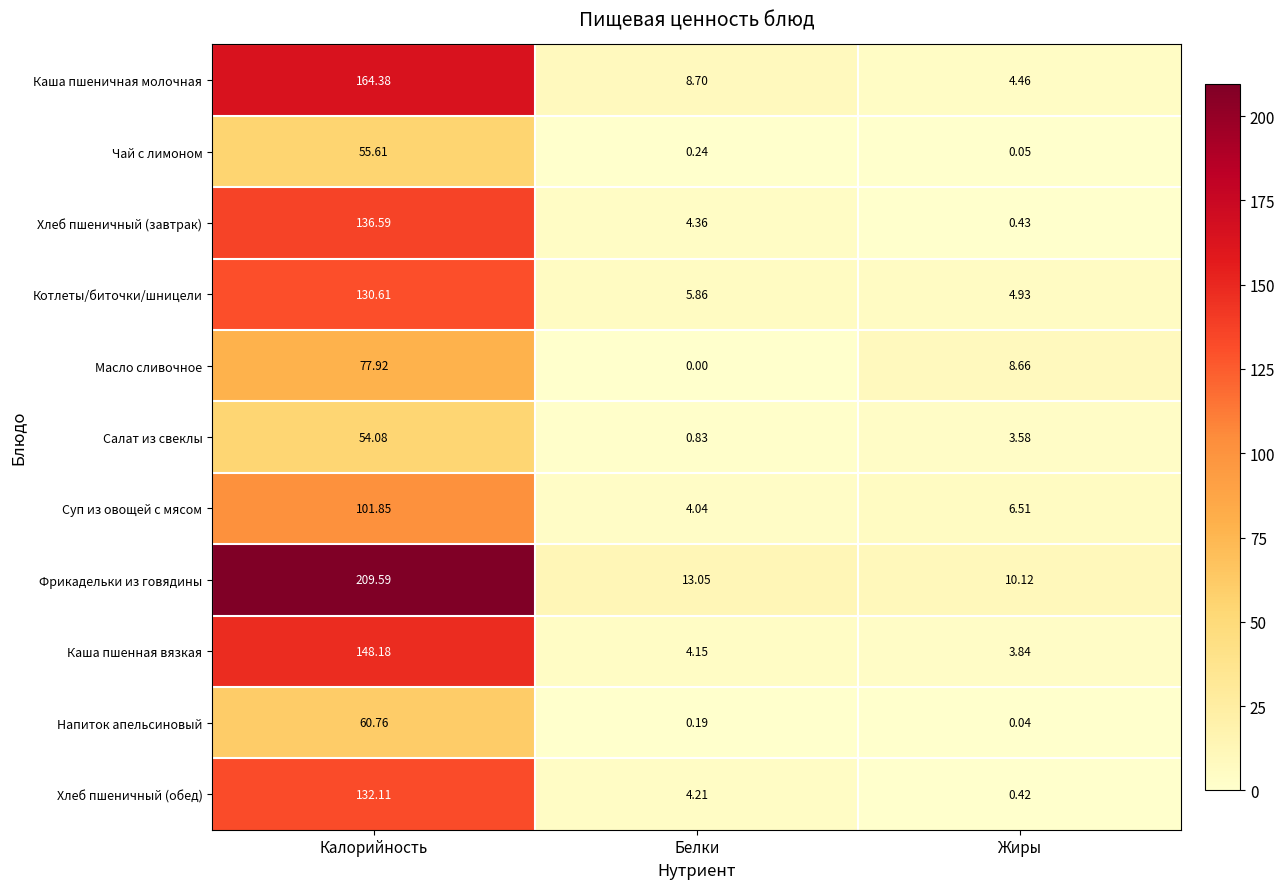

How many values in the Салат из свеклы series are below 3?

1